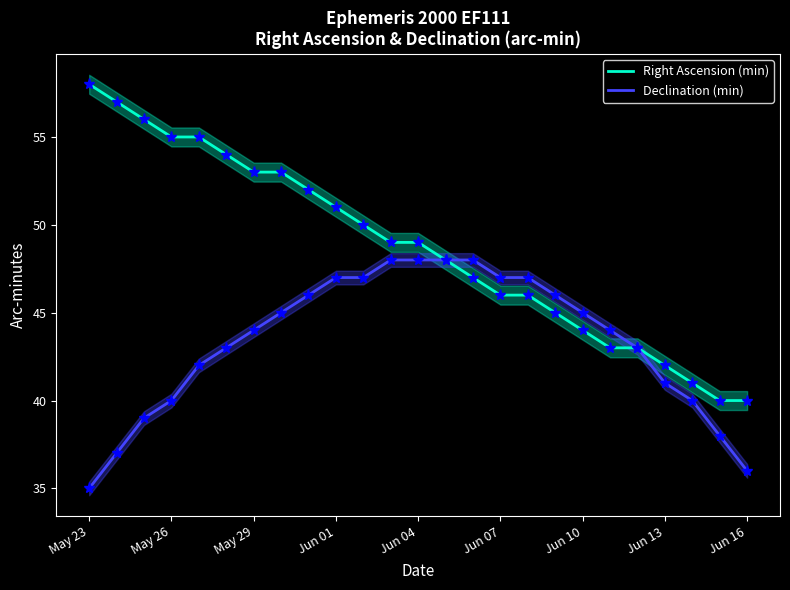

Where does the Right Ascension (min) series first go above 49?

May 23